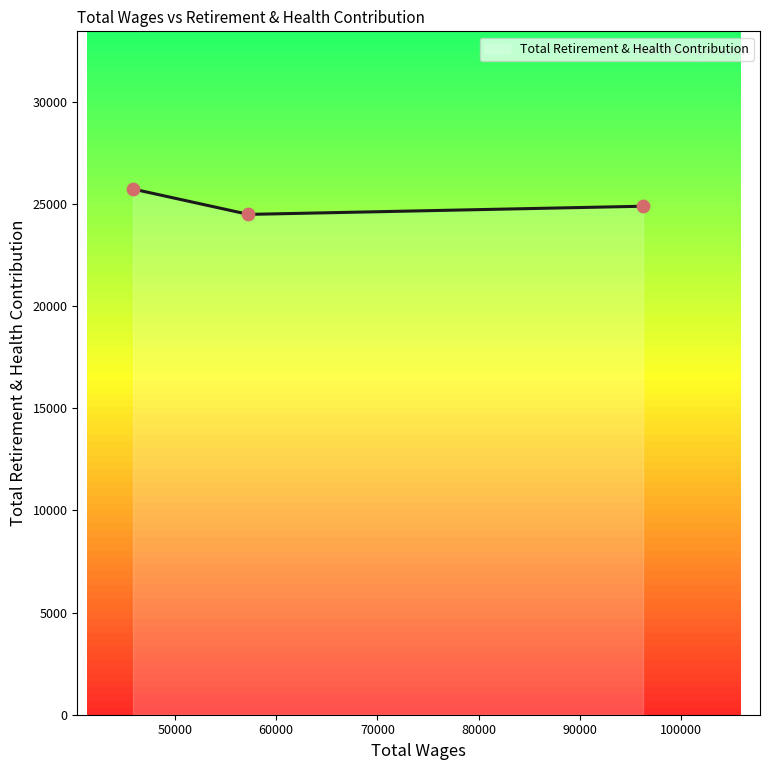

Approximately how many times larger is the value at Industrial Waste Inspector II compared to Plant Superintendent?

1.0